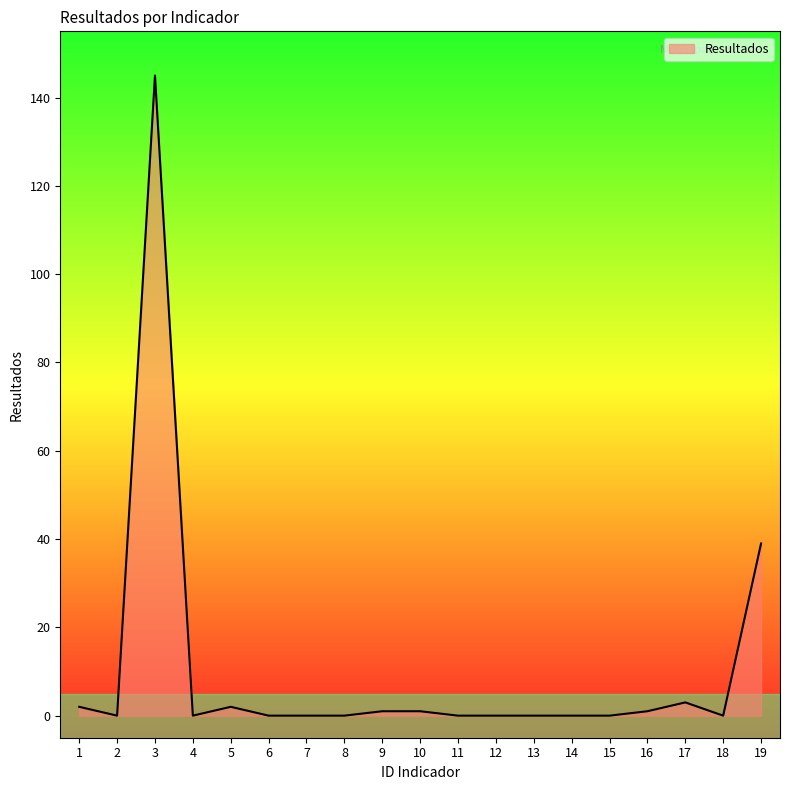

At which category does the data reach its first local peak?

3